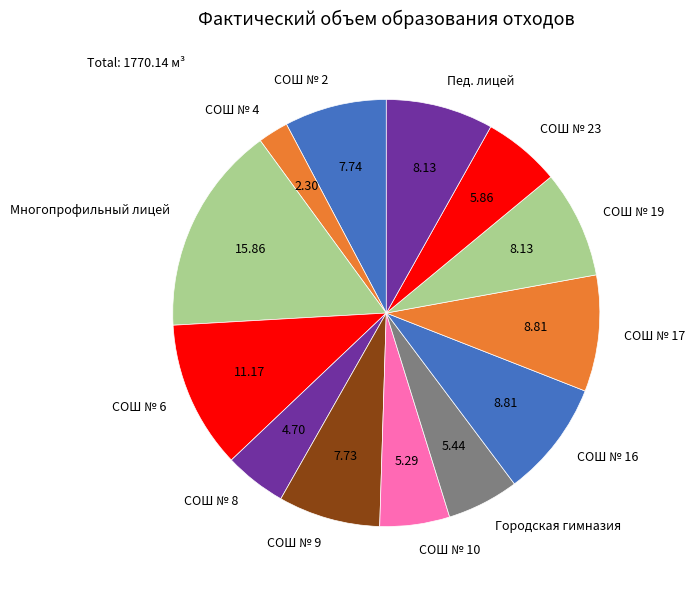

Is СОШ № 10 the majority of the pie?

No